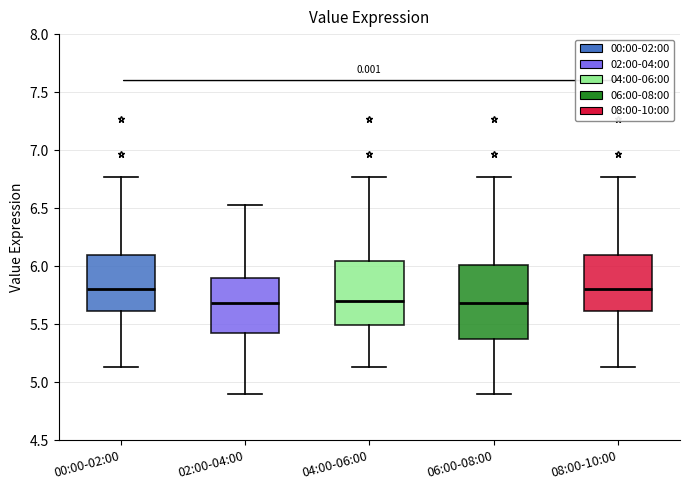

Which box is the tallest, from its lower edge to its upper edge?

06:00-08:00